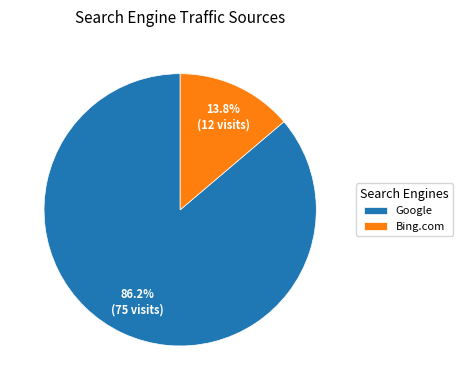

Which category has the biggest portion of the pie?

Google